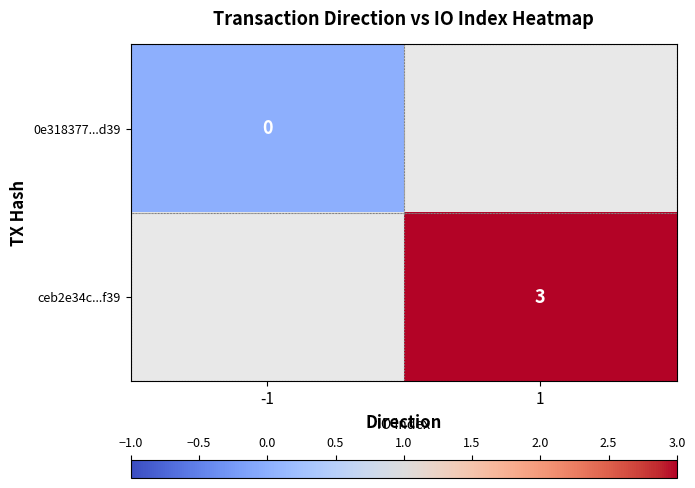

Is it true that ceb2e34c...f39 equals 1 at 1?

False